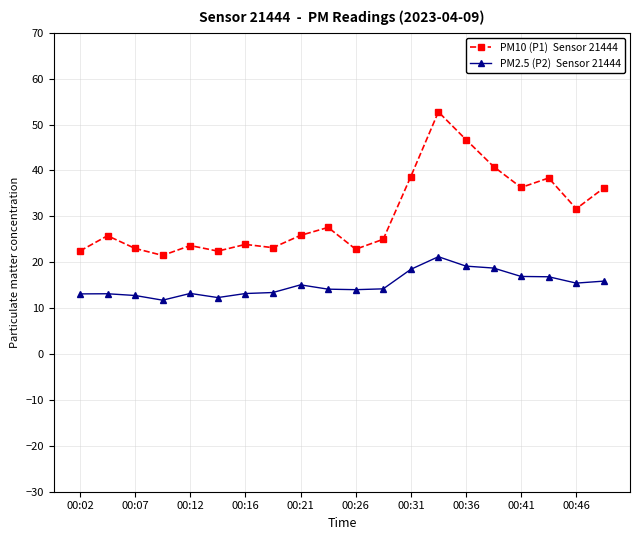

What is the maximum value shown in the chart?

52.8